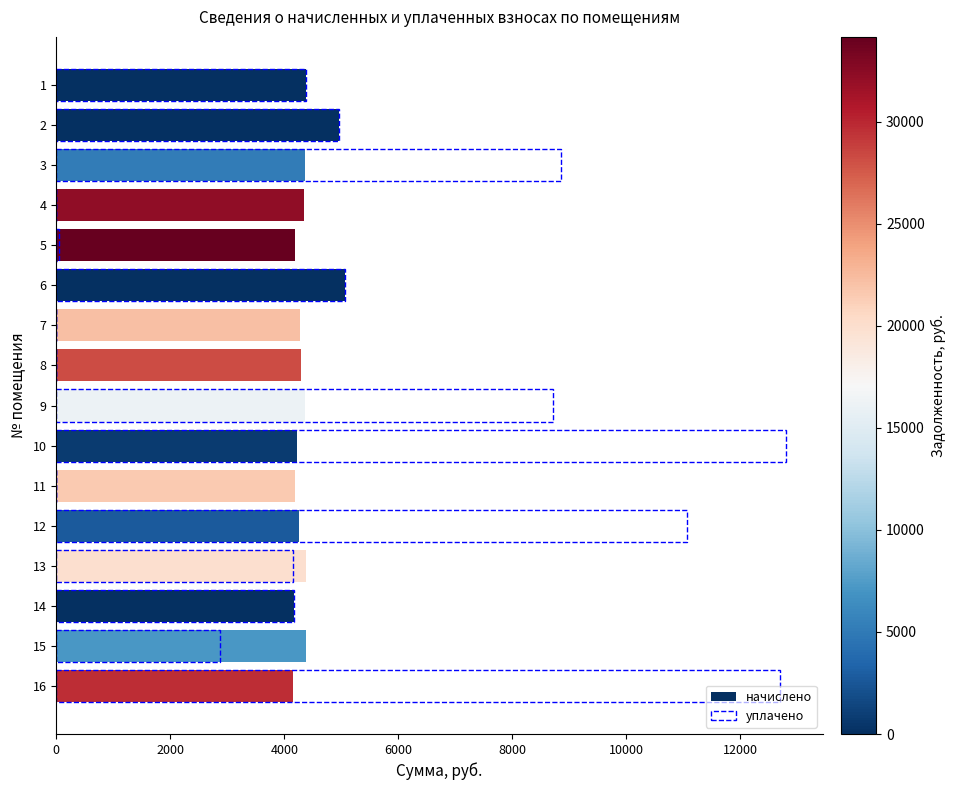

What is the sum of all уплачено values?

79733.0